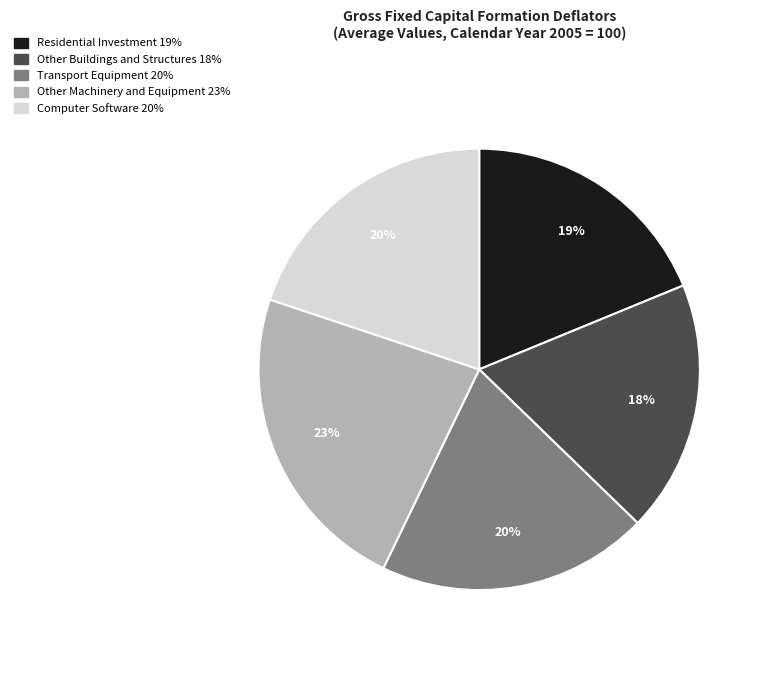

To the nearest percent, what is the average slice percentage?

20%